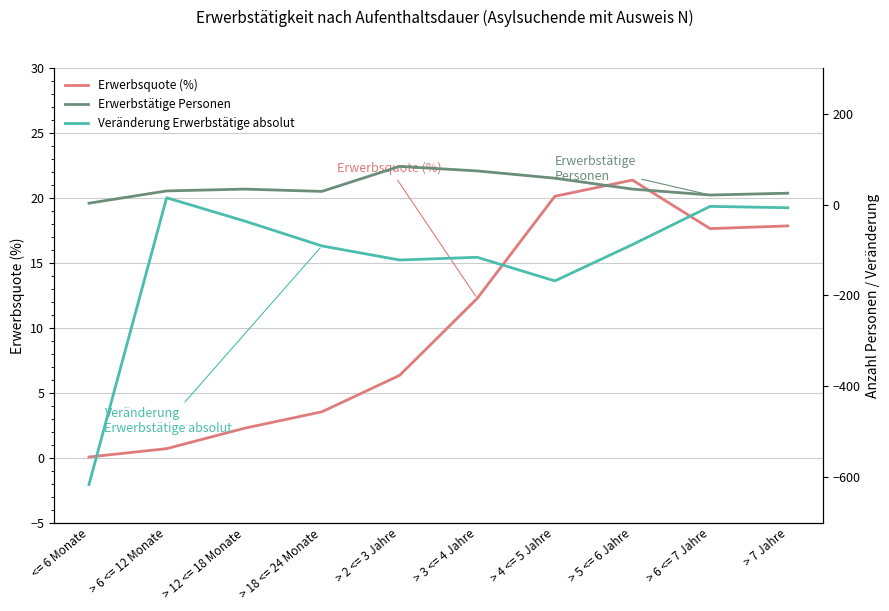

What is the value of the Erwerbstätige Personen point at the 3rd from the left?

34.0